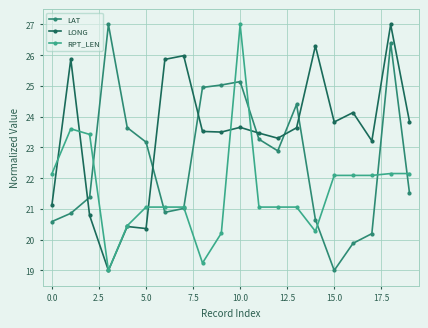

How many intersections are there between LONG and LAT?

6